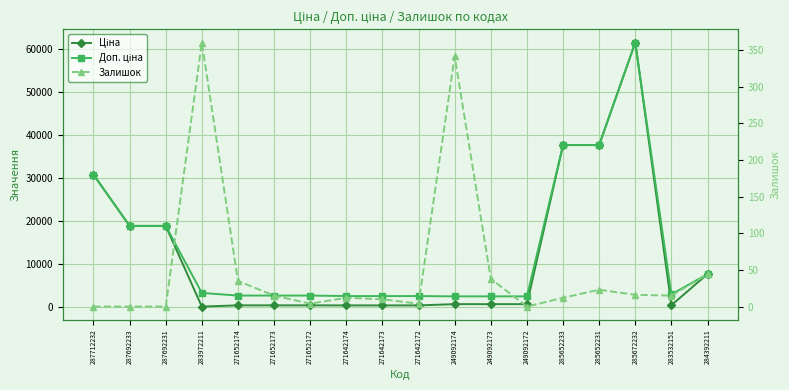

Which series has the largest total across all categories?

Доп. ціна